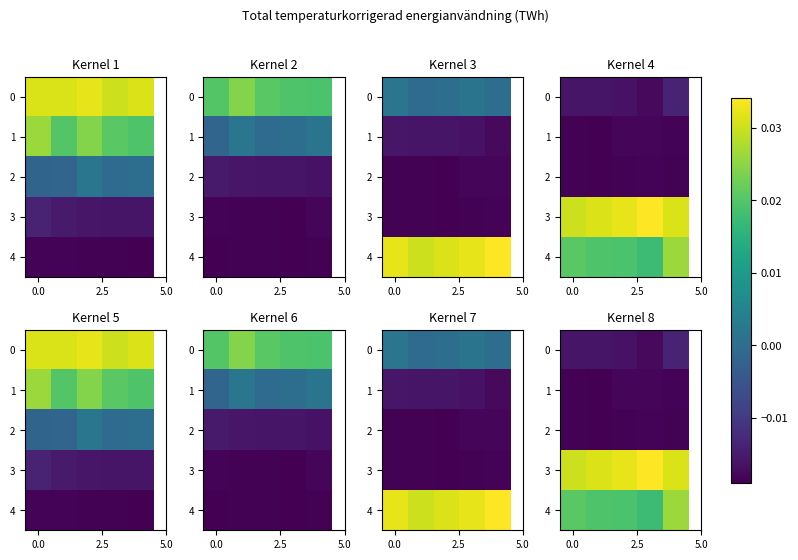

At which category does the chart reach its peak across all series?

3